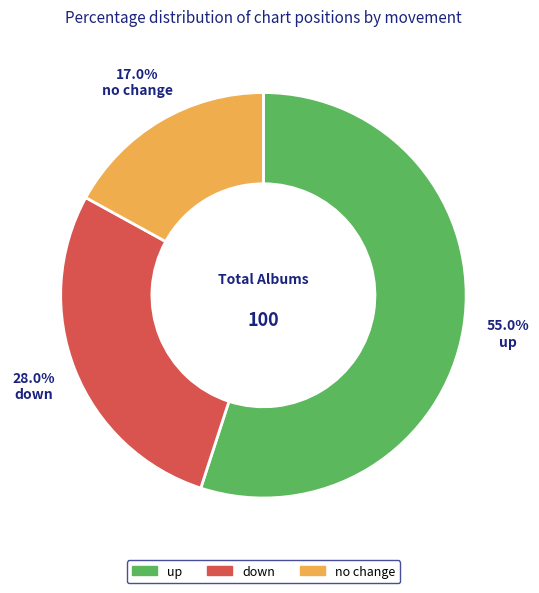

Is there a majority slice in this chart?

Yes